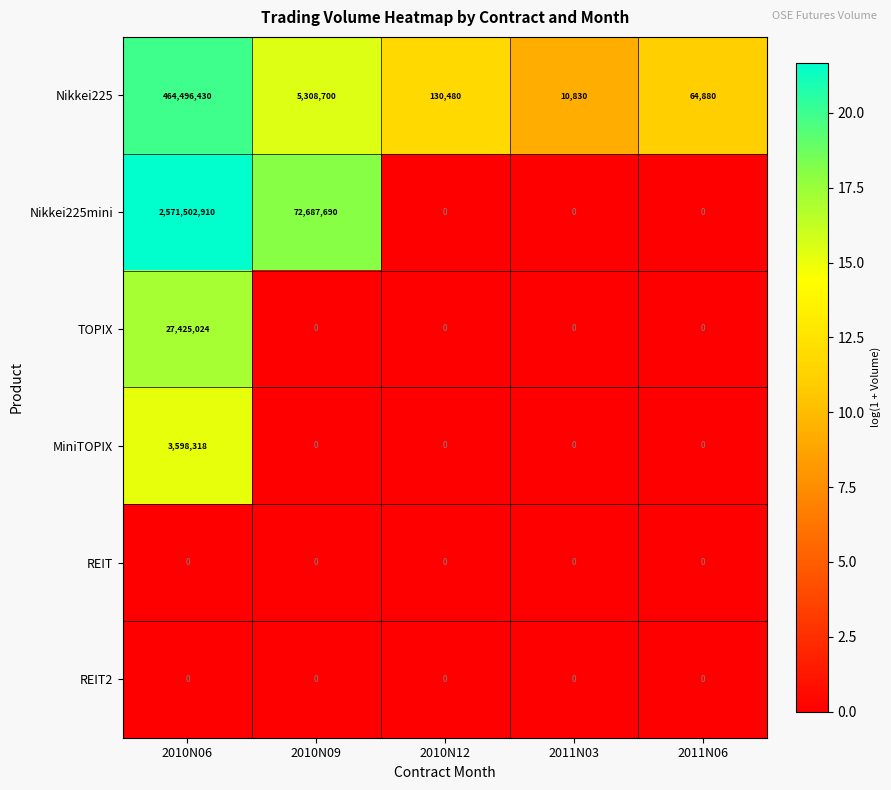

Is it true that MiniTOPIX equals 0 at 2011N03?

True